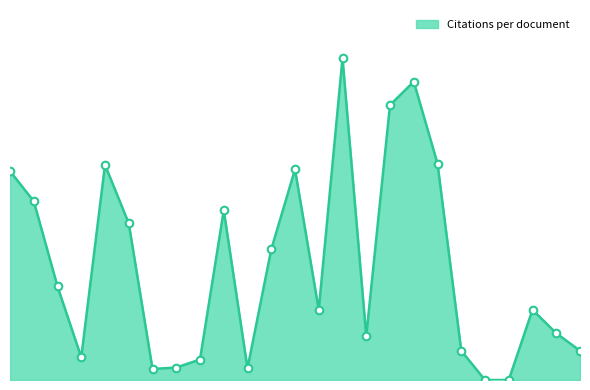

Does the chart have visible grid lines?

No